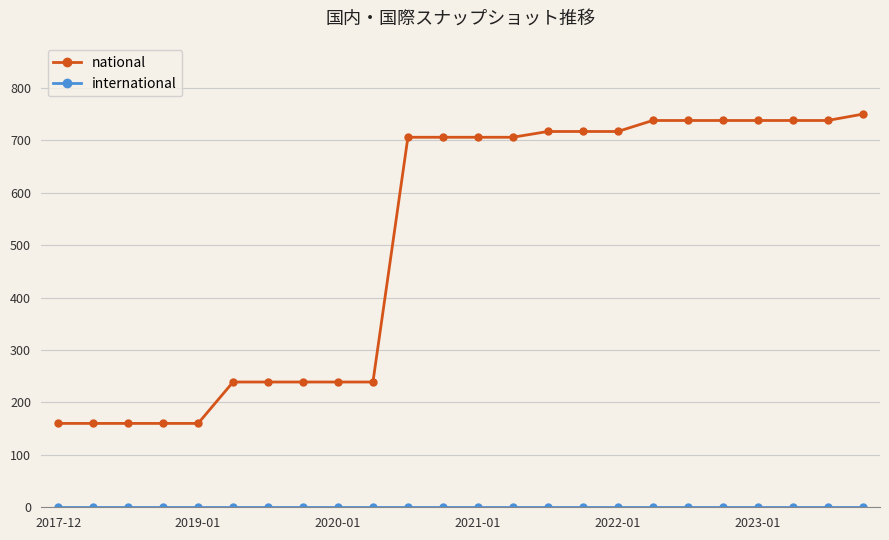

Which series has the largest total across all categories?

national